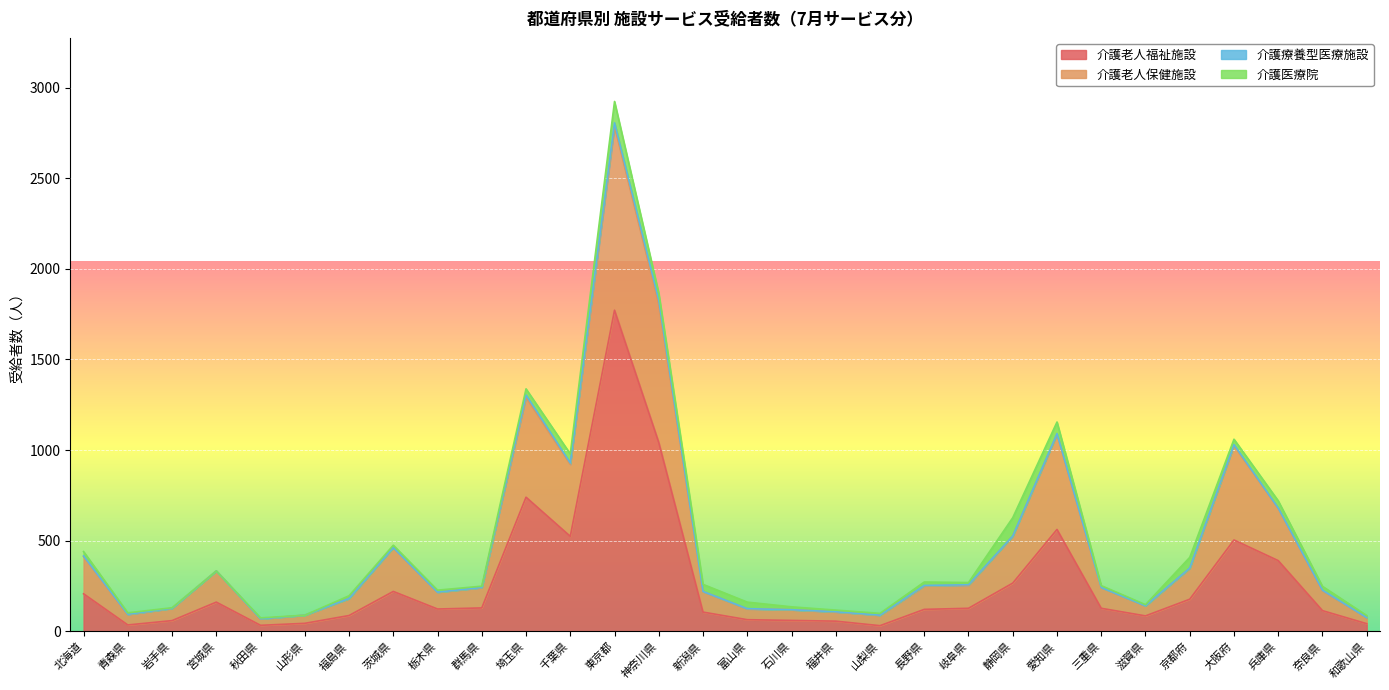

List the labels in order of 介護老人保健施設 value, largest first.

東京都, 神奈川県, 埼玉県, 愛知県, 大阪府, 千葉県, 兵庫県, 静岡県, 茨城県, 北海道, 京都府, 宮城県, 岐阜県, 長野県, 三重県, 群馬県, 奈良県, 新潟県, 栃木県, 福島県, 滋賀県, 岩手県, 富山県, 石川県, 福井県, 青森県, 山形県, 山梨県, 和歌山県, 秋田県